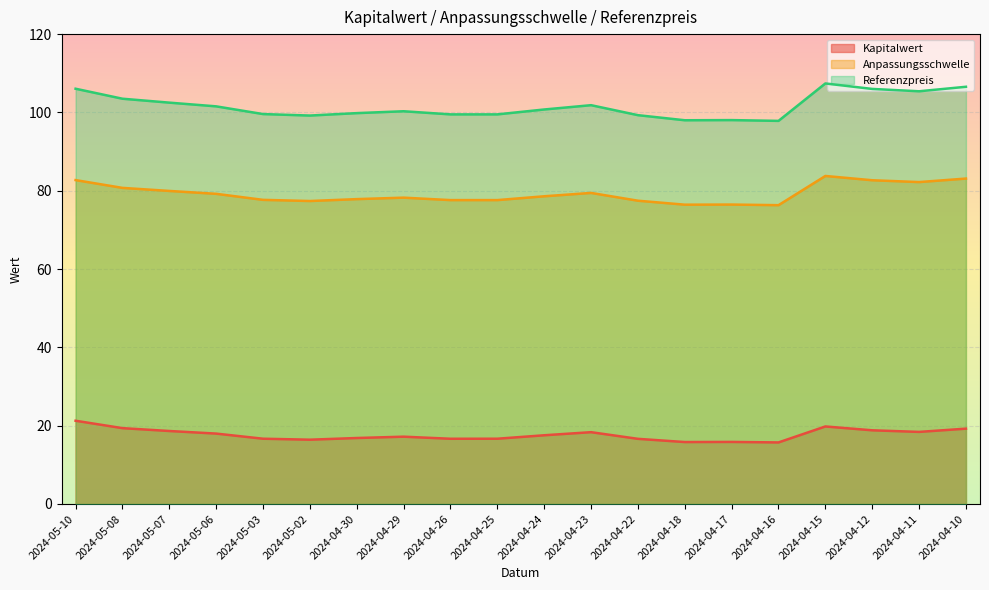

What is the sum of the Kapitalwert values at 2024-05-02 and 2024-04-22?

33.1